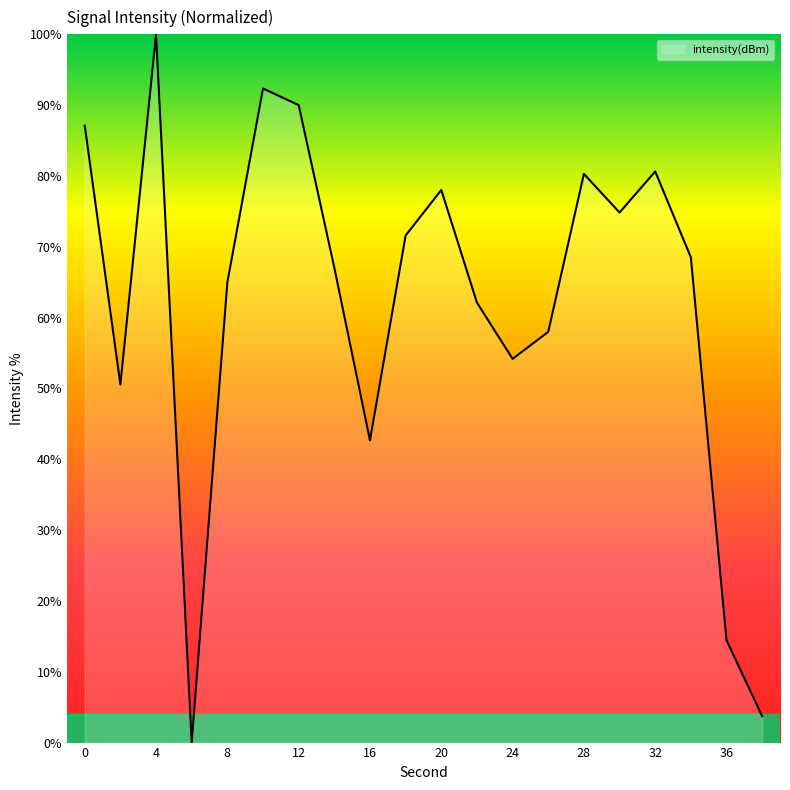

What is the difference between the maximum and minimum values?

100.0